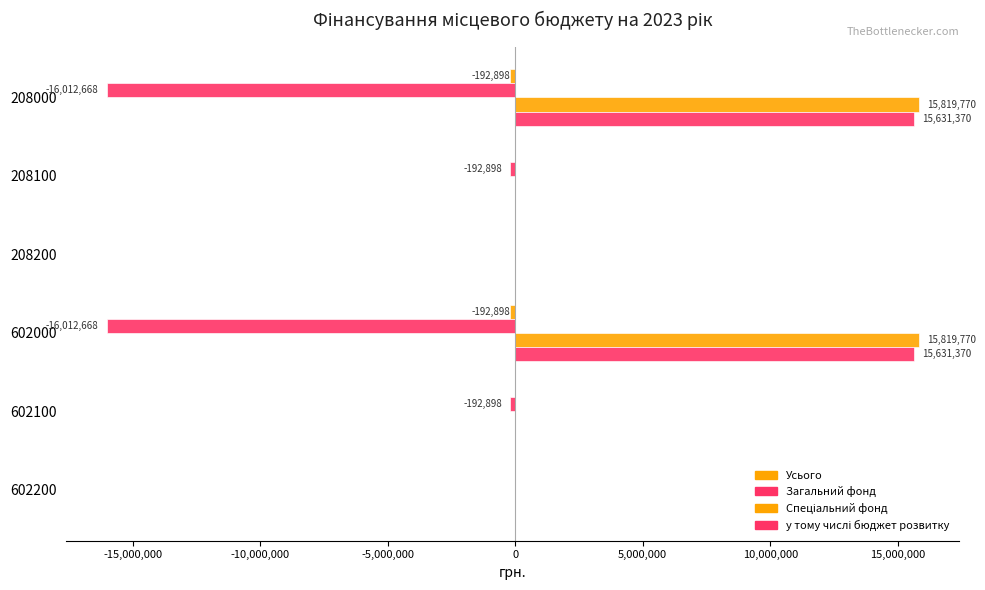

Reading right to left, transcribe all the data shown in this chart.

Усього: 0	0	-192898	0	0	-192898
Загальний фонд: 0	-192898	-16012668	0	-192898	-16012668
Спеціальний фонд: 0	0	15819770	0	0	15819770
у тому числі бюджет розвитку: 0	0	15631370	0	0	15631370